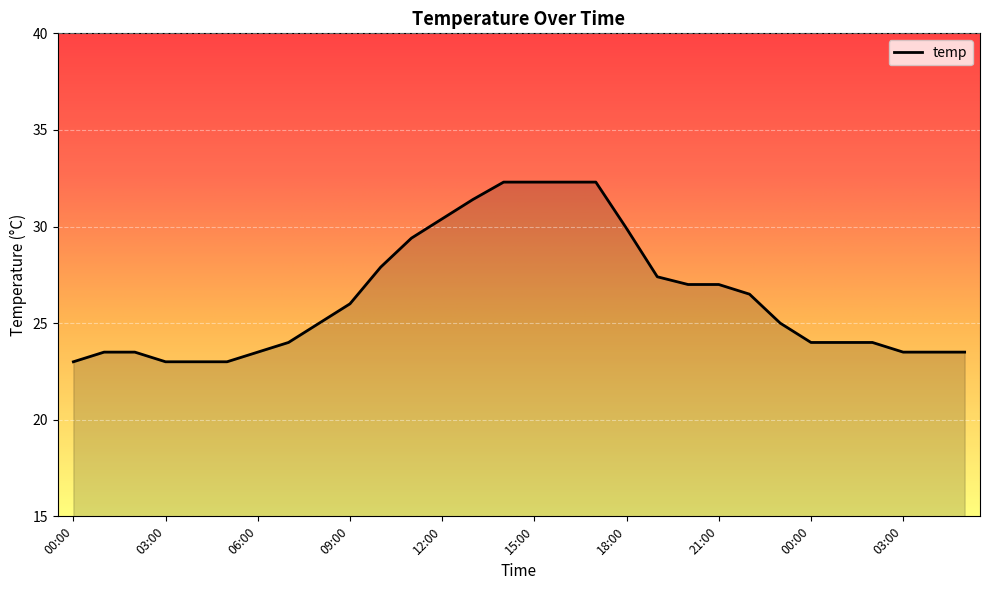

What is the maximum value shown in the chart?

32.3